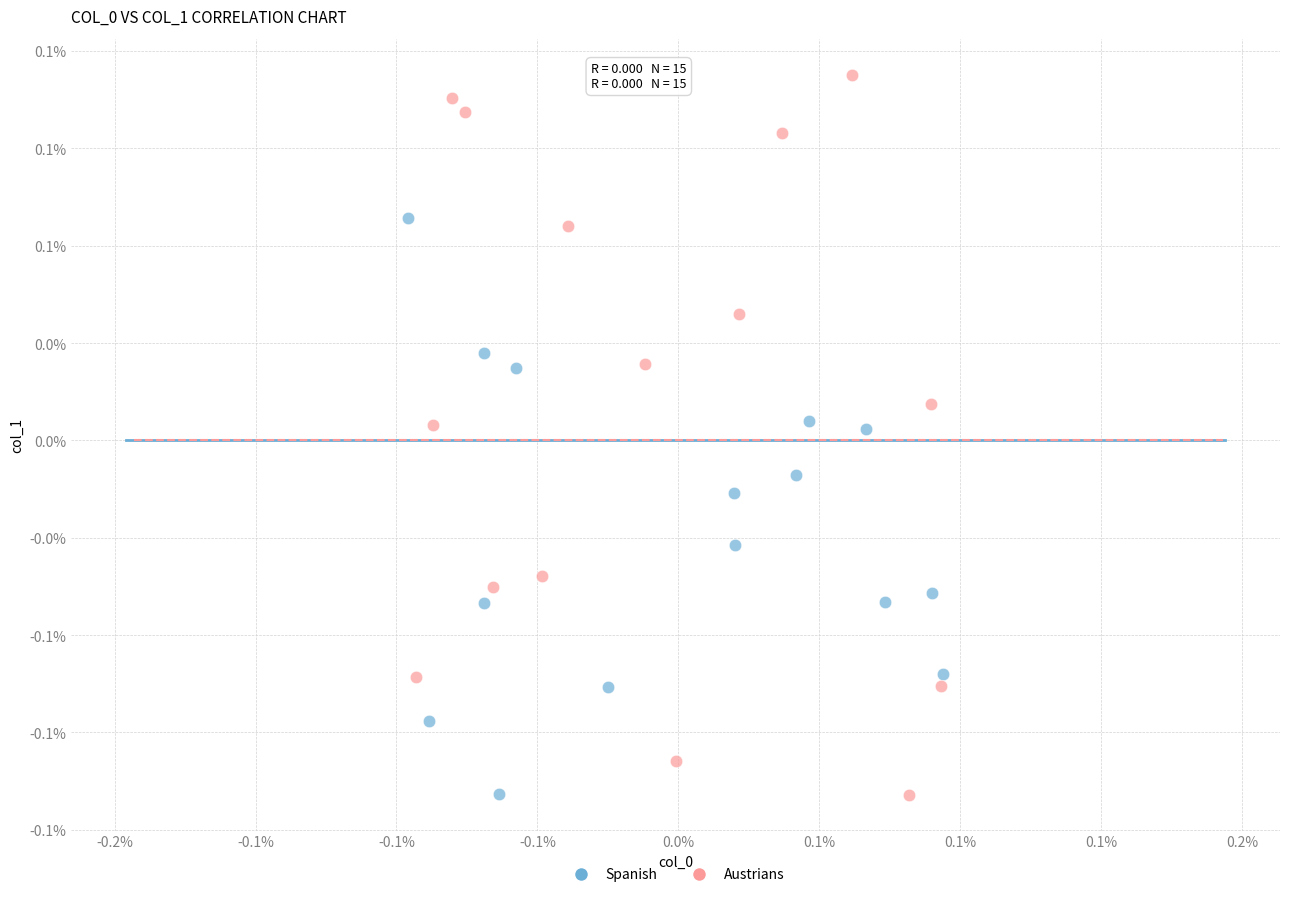

Which series contains the highest Y value?

Austrians